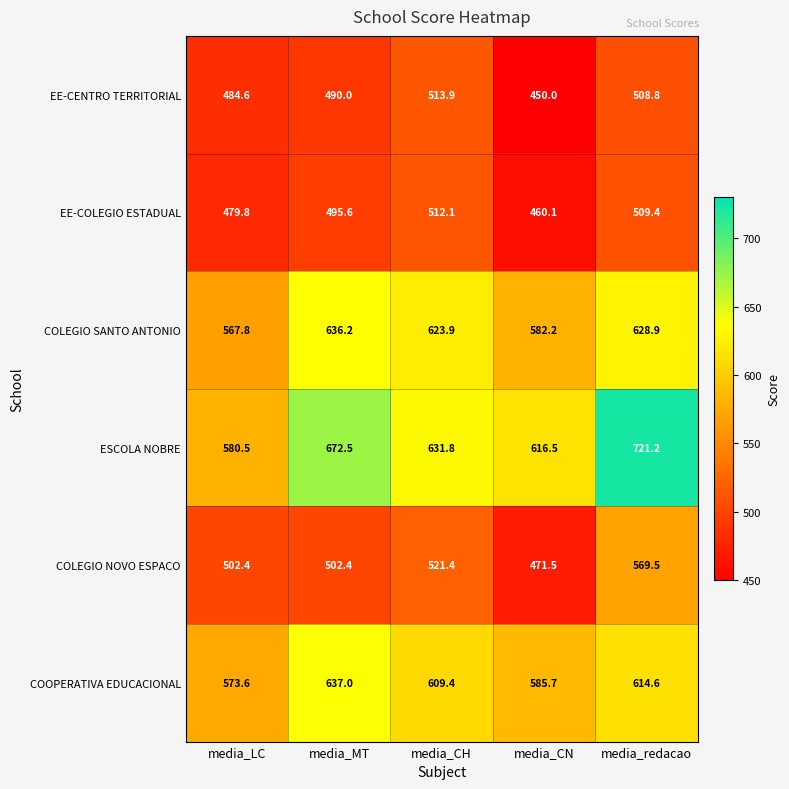

Which category has the lowest value across all series?

media_CN